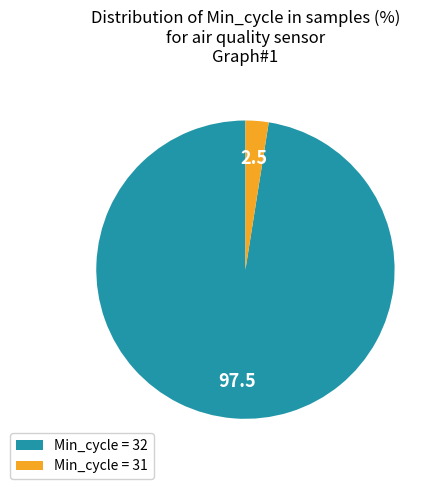

What is the majority slice?

Min_cycle = 32